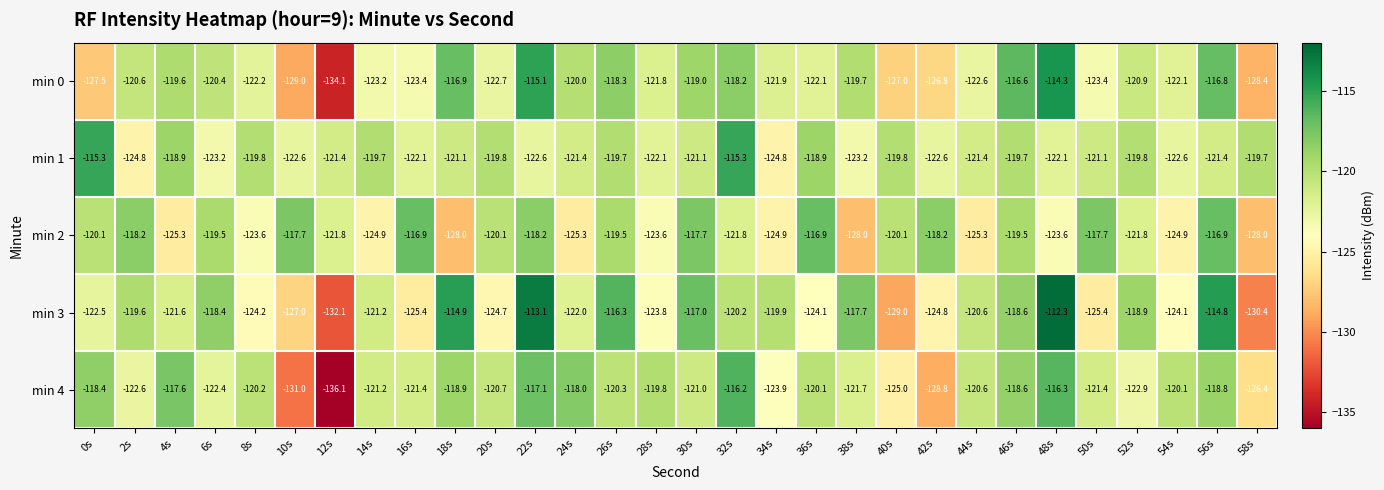

Is the value of min 2 at 16s greater than the value of min 4 at 26s?

Yes